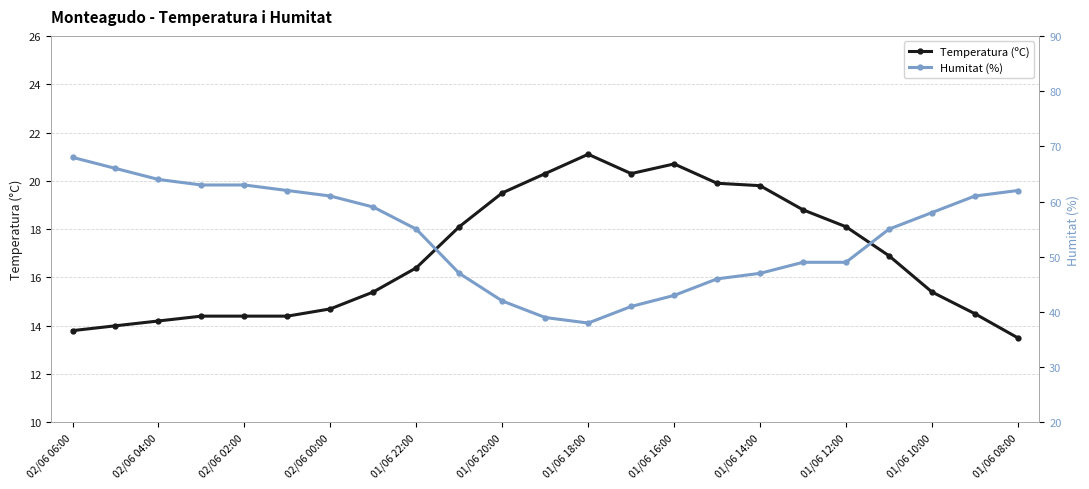

Rank the series at 02/06 06:00 from highest to lowest value.

Humitat (%), Temperatura (ºC)